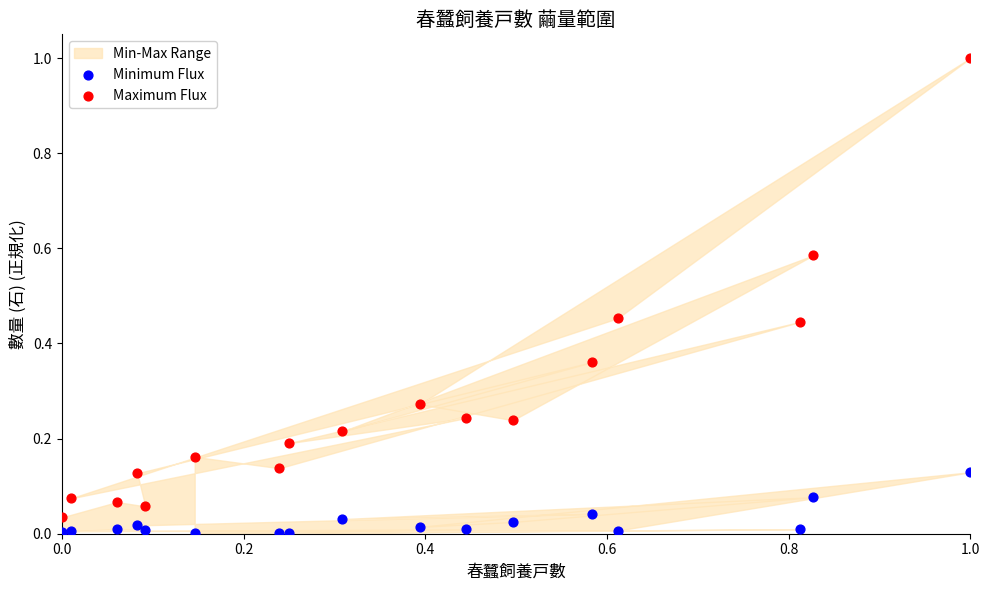

Which series has the largest Y range (max minus min)?

Maximum Flux